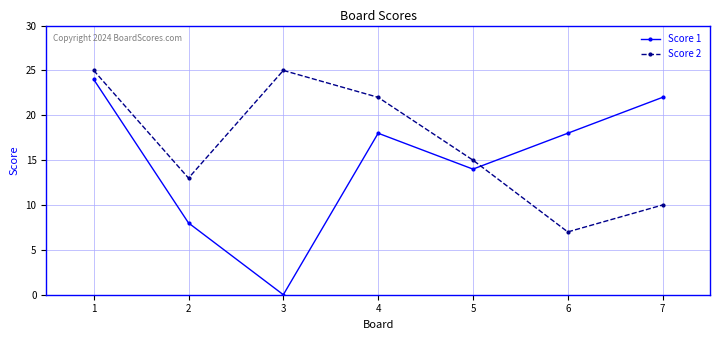

What is the value of the Score 2 point at the 5th from the left?

15